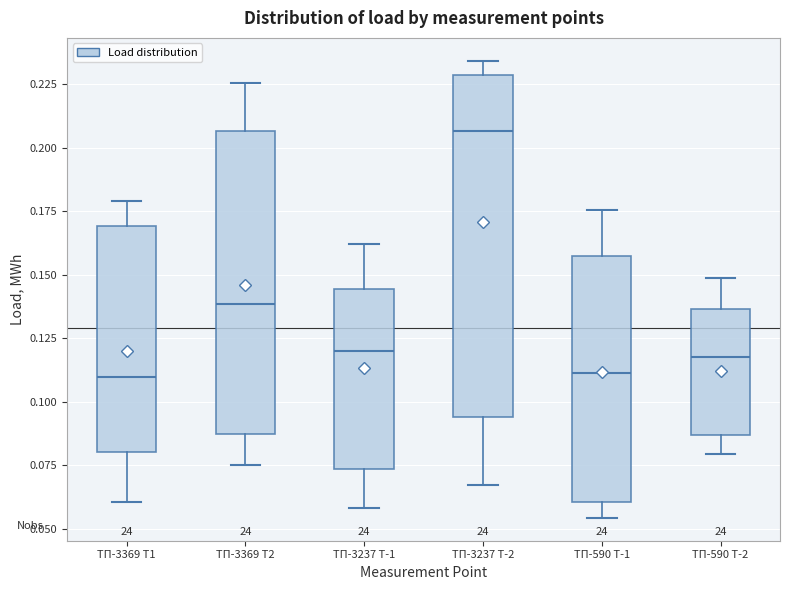

Comparing the boxes themselves (not the whiskers), which one is the tallest?

ТП-3237 Т-2